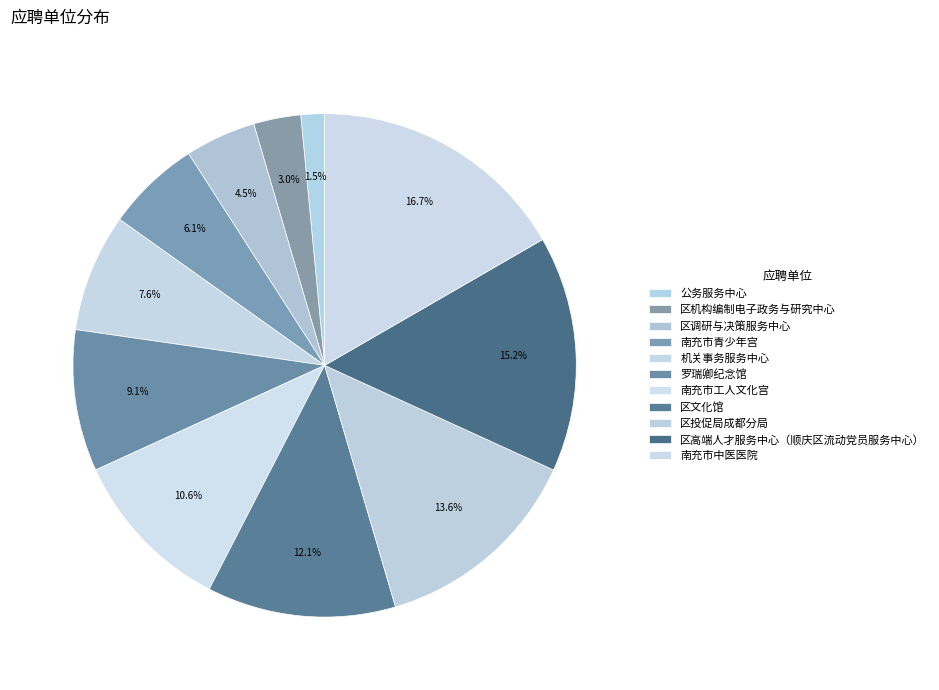

Count the number of slices in the pie.

11